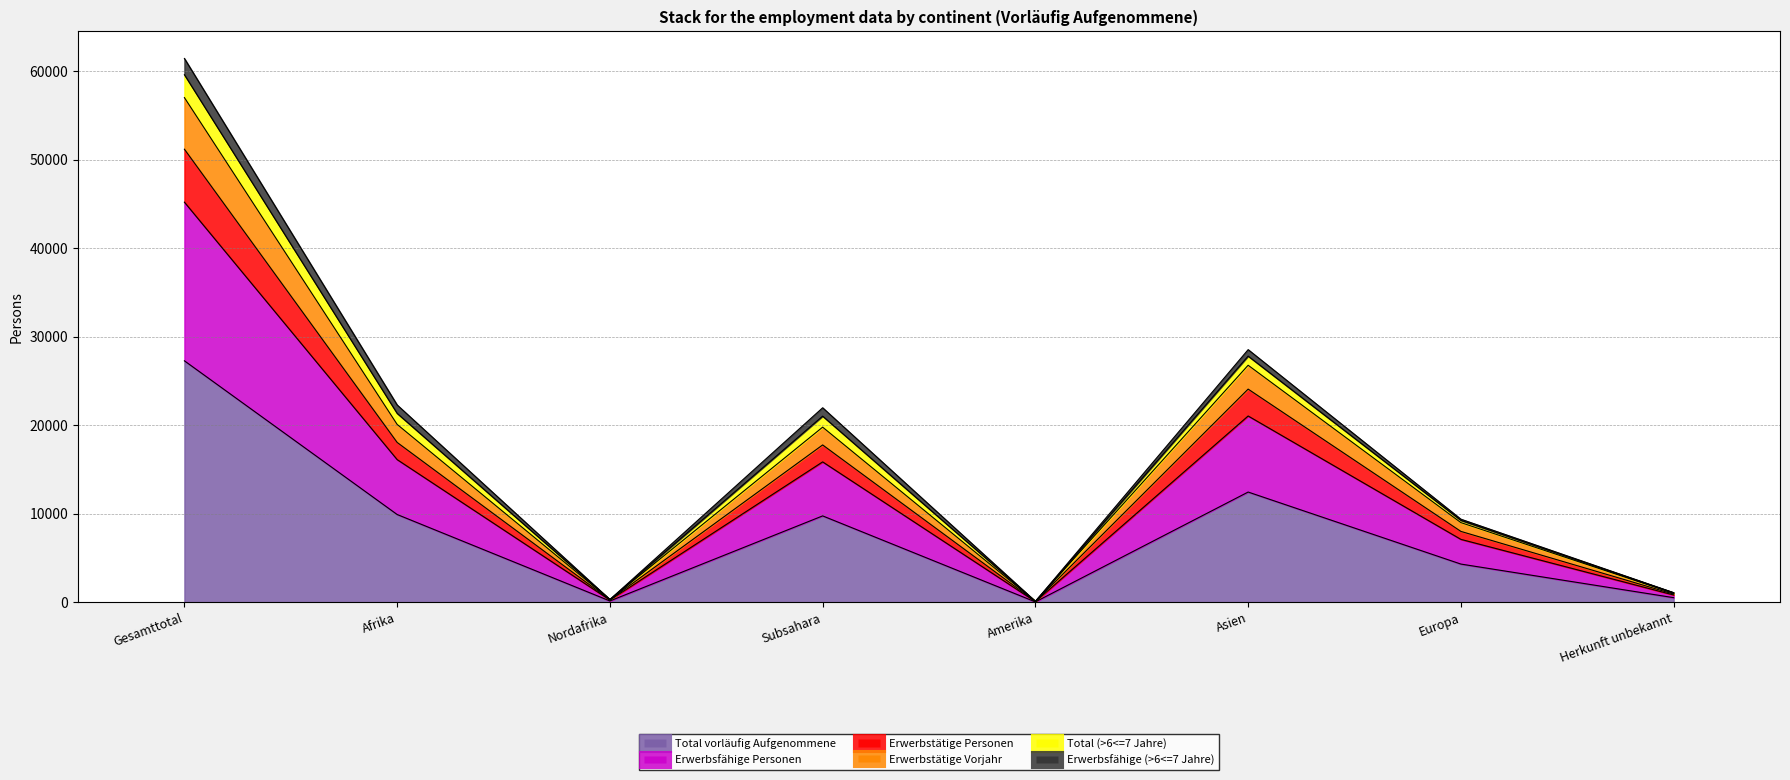

Does the chart display data point markers on the line(s)?

No